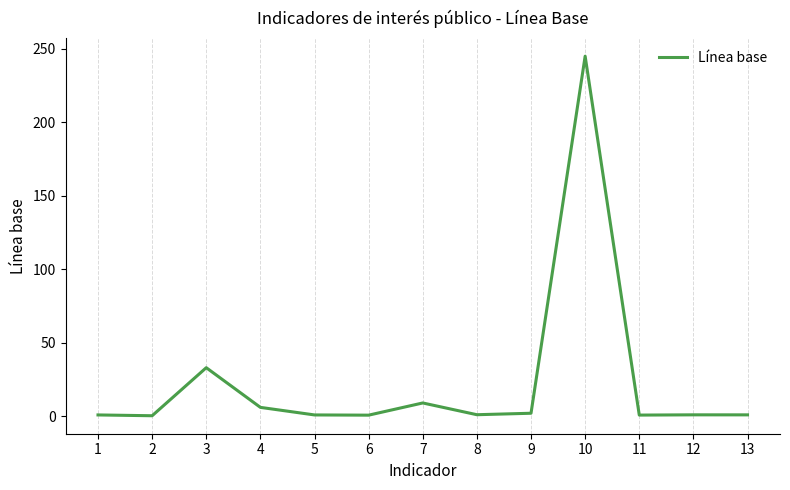

The chart shows a value of 0.8 at 11. True or false?

True